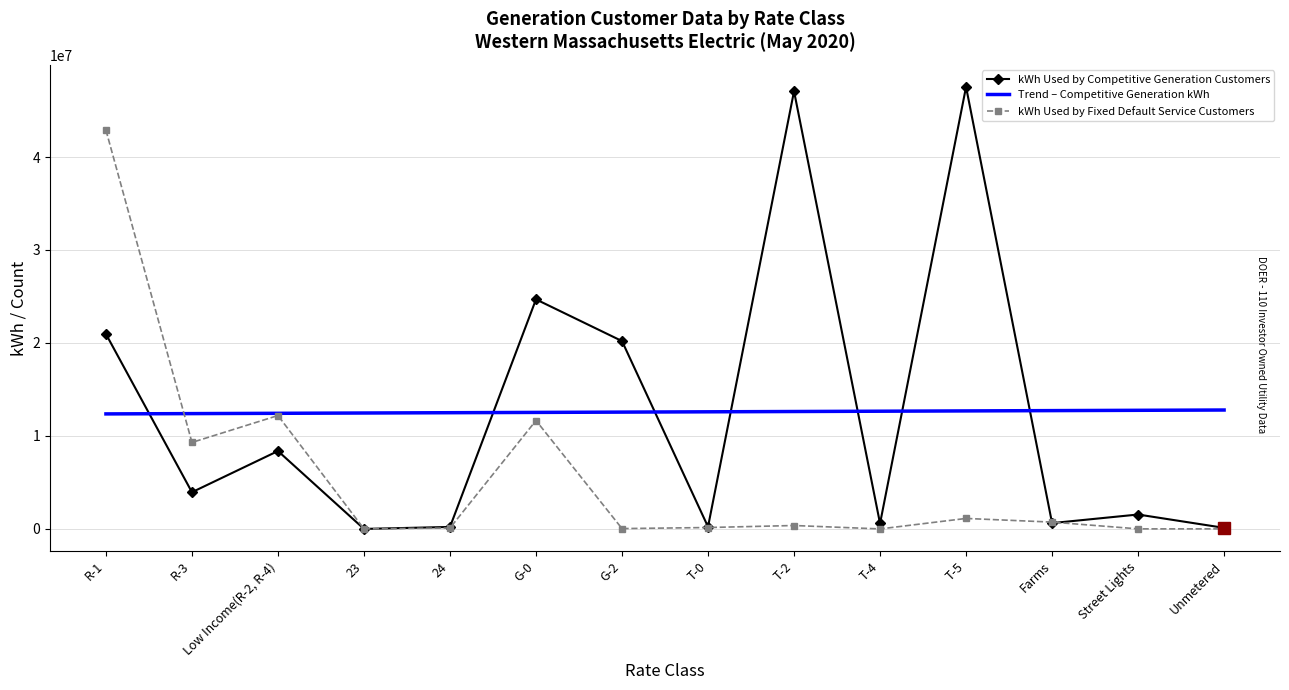

At R-1, list the series in order from largest to smallest.

kWh Used by Fixed Default Service Customers, kWh Used by Competitive Generation Customers, Trend – Competitive Generation kWh